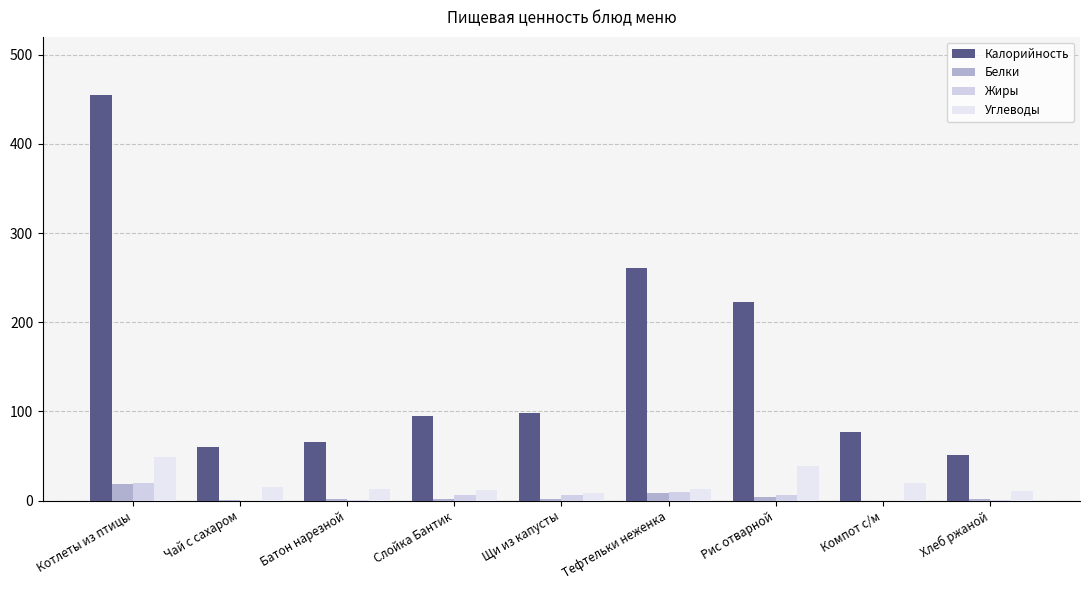

Reading left to right, what are all the values shown in this chart?

Калорийность: 454.7	60.5	65.5	95.2	98.0	260.6	223.0	77.4	51.0
Белки: 18.3	0.2	1.9	2.2	1.9	8.7	3.7	0.0	1.7
Жиры: 20.2	0.0	0.7	6.4	5.8	9.2	5.9	0.0	0.2
Углеводы: 48.9	14.9	12.8	12.0	8.8	12.8	38.8	19.4	10.6